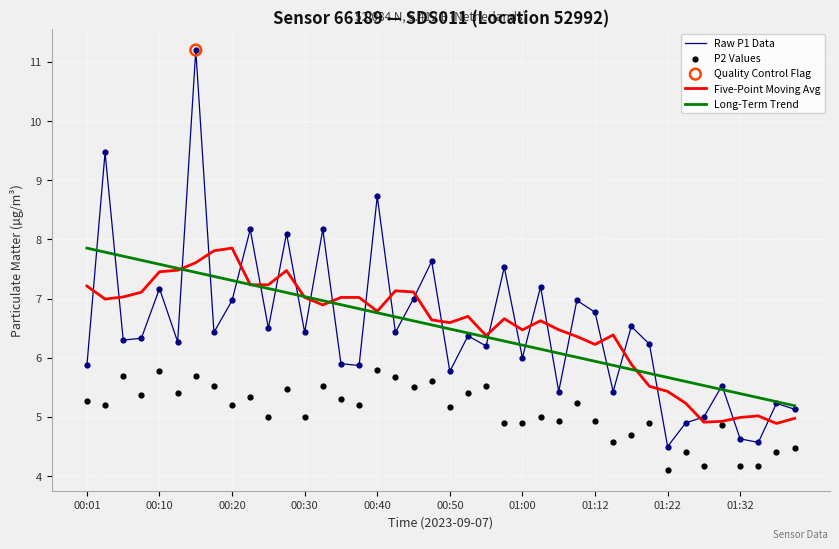

Which series has the largest total across all categories?

Raw P1 Data